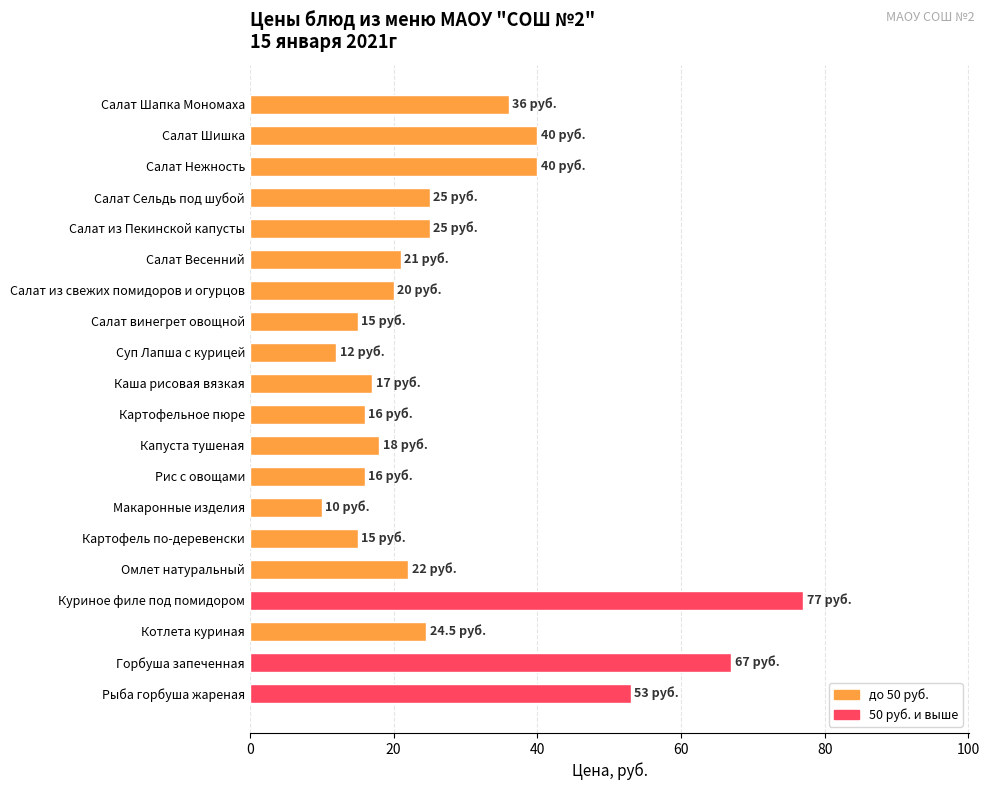

Reading bottom to top, what are all the values shown in this chart?

Рыба горбуша жареная=53.0	Горбуша запеченная=67.0	Котлета куриная=24.5	Куриное филе под помидором=77.0	Омлет натуральный=22.0	Картофель по-деревенски=15.0	Макаронные изделия=10.0	Рис с овощами=16.0	Капуста тушеная=18.0	Картофельное пюре=16.0	Каша рисовая вязкая=17.0	Суп Лапша с курицей=12.0	Салат винегрет овощной=15.0	Салат из свежих помидоров и огурцов=20.0	Салат Весенний=21.0	Салат из Пекинской капусты=25.0	Салат Сельдь под шубой=25.0	Салат Нежность=40.0	Салат Шишка=40.0	Салат Шапка Мономаха=36.0